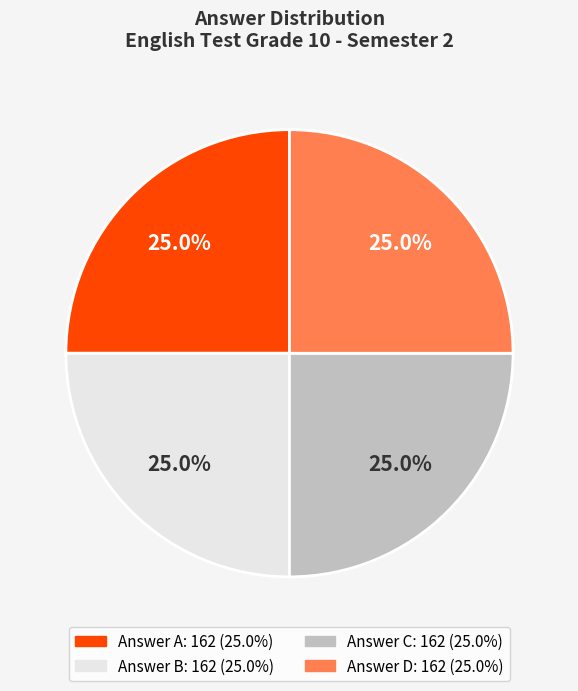

Is there any slice that represents more than half of the pie?

No